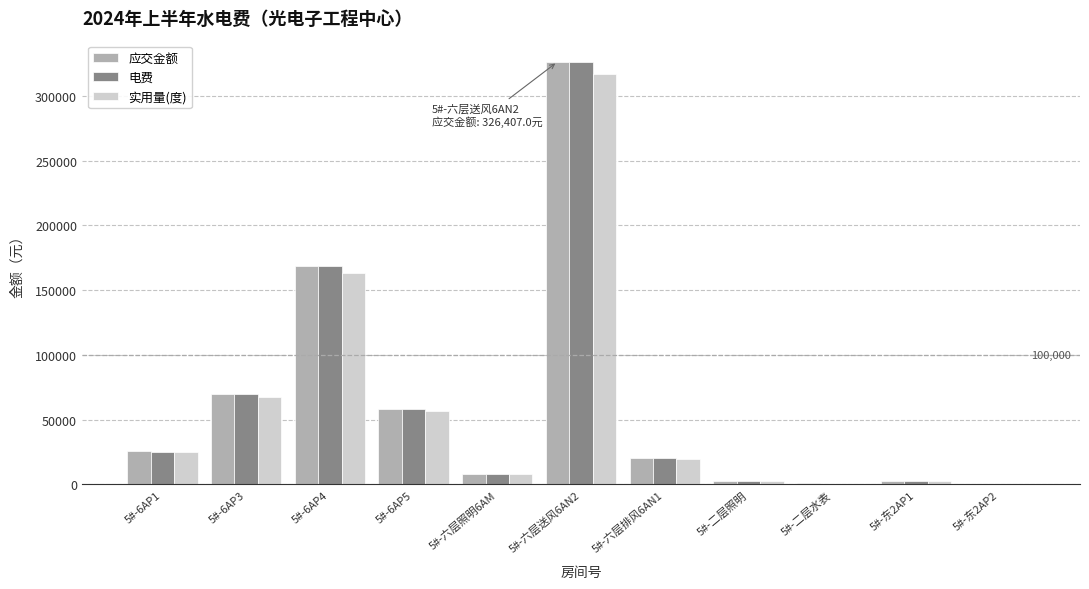

The value of 电费 at 5#-6AP3 is 69792.8. True or false?

True